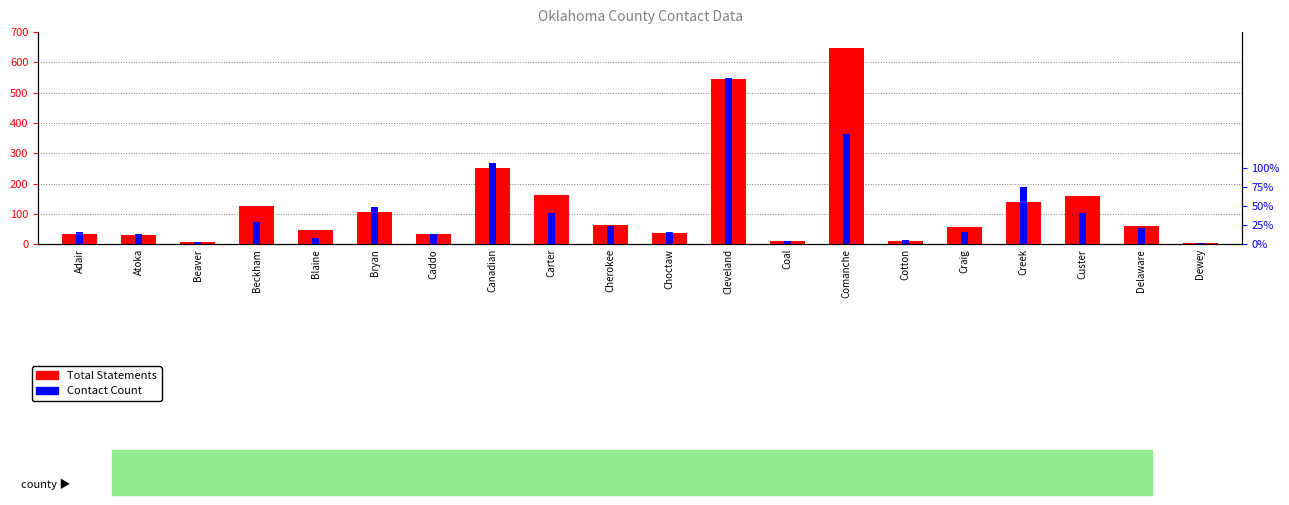

How many bars are there in each group?

2